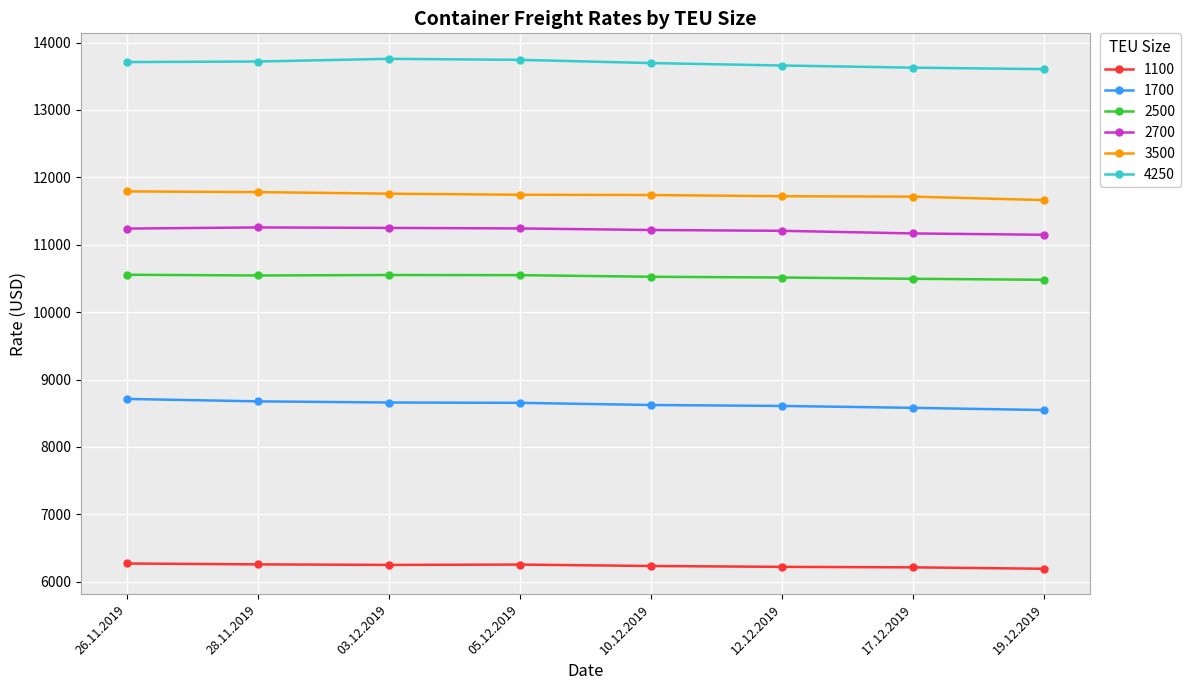

What is the spread (max minus min) of values at 19.12.2019?

7414